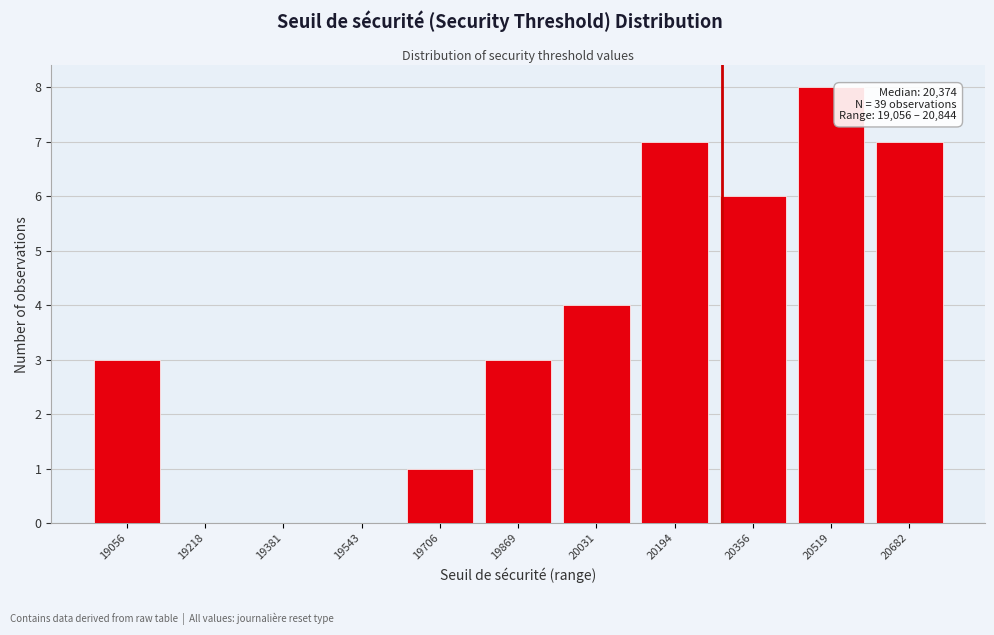

Reading left to right, extract all data points from this chart.

19056=3	19218=0	19381=0	19543=0	19706=1	19869=3	20031=4	20194=7	20356=6	20519=8	20682=7